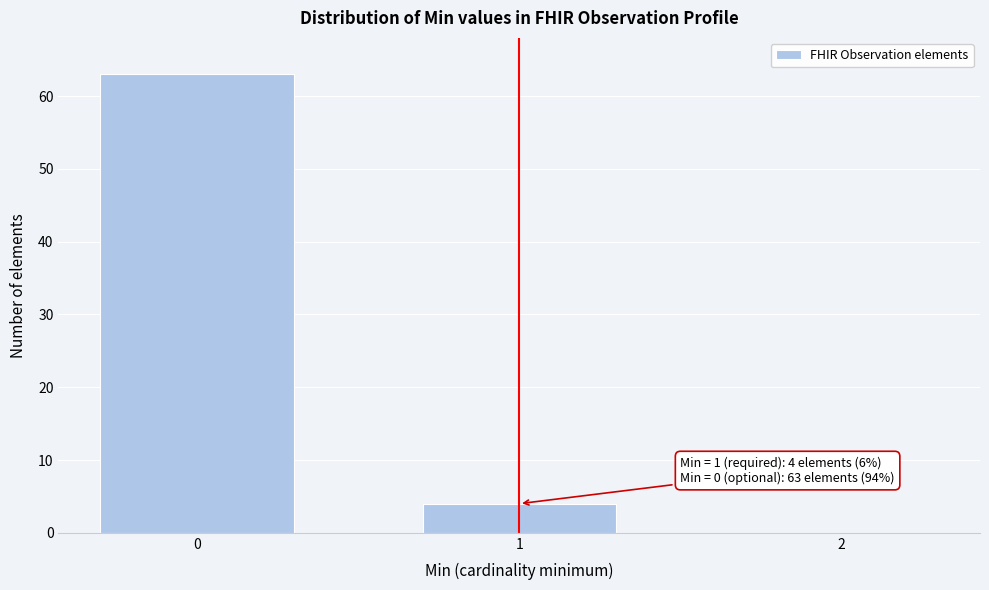

Reading left to right, what are all the values shown in this chart?

0=63	1=4	2=0